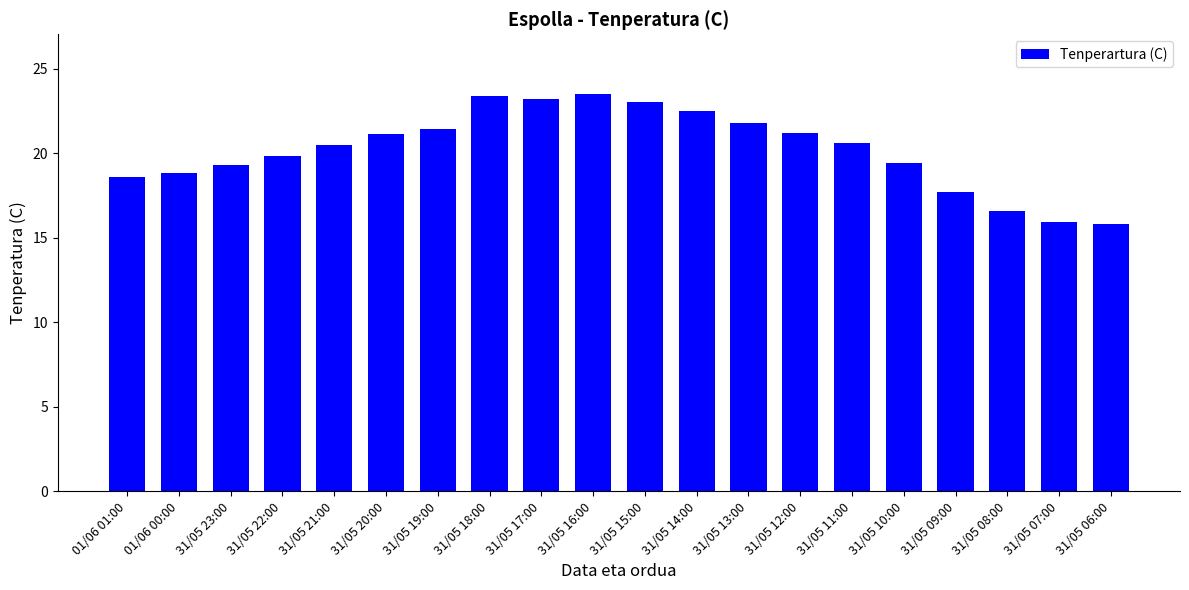

Approximately how many times larger is the value at 31/05 09:00 compared to 31/05 17:00?

0.8